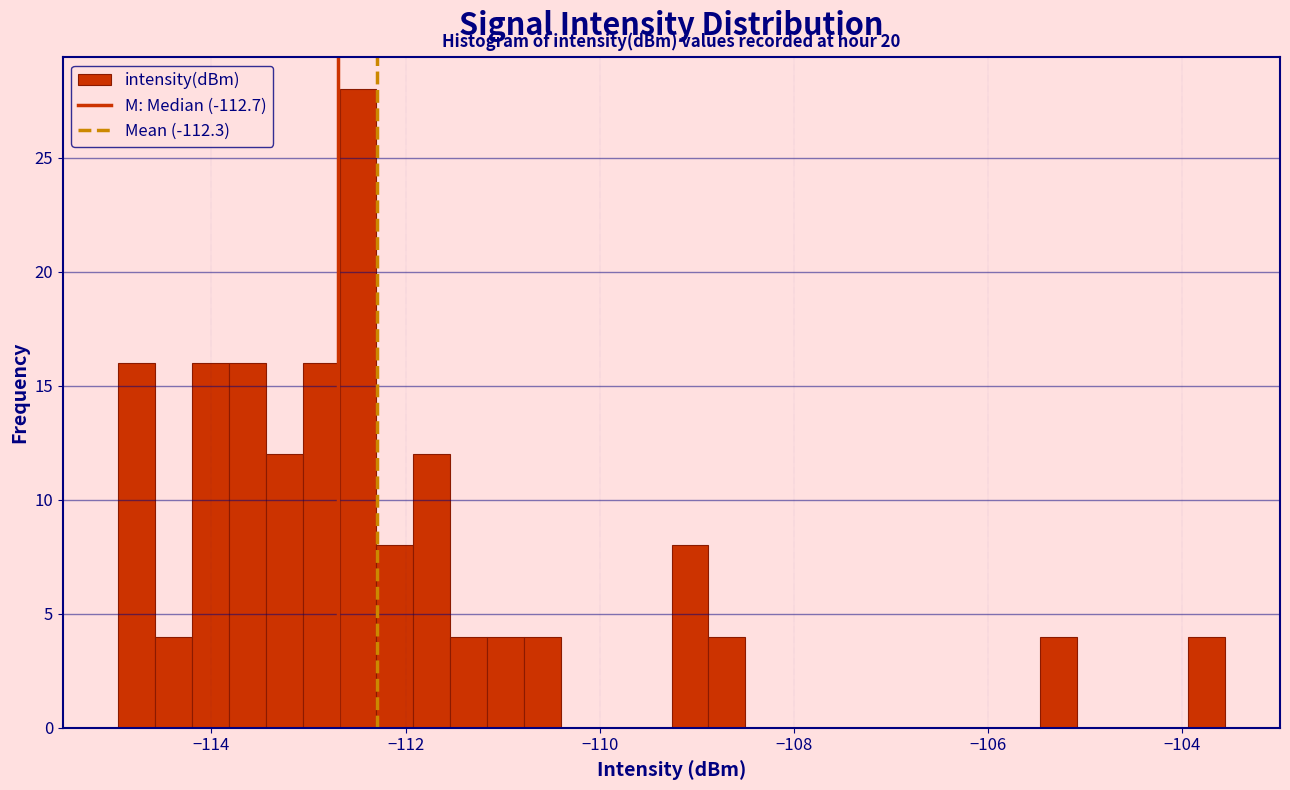

Read against the x-axis, roughly where is the centre of the tallest bar?

-112.4